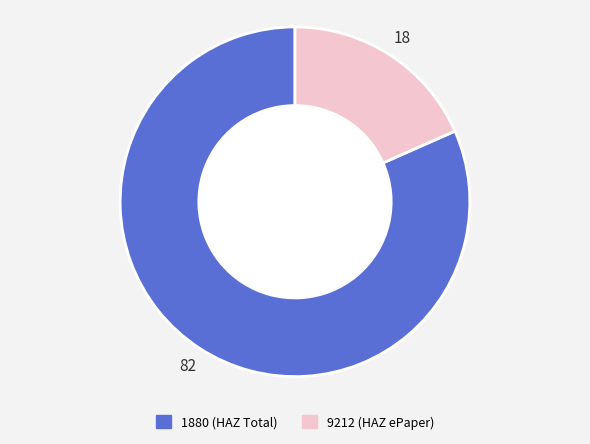

Is there any slice that represents more than half of the pie?

Yes